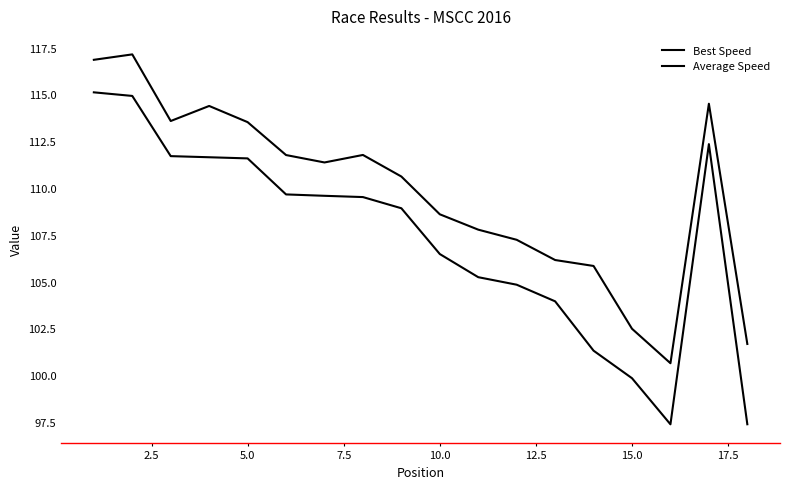

True or false: Best Speed and Average Speed intersect in this chart.

False